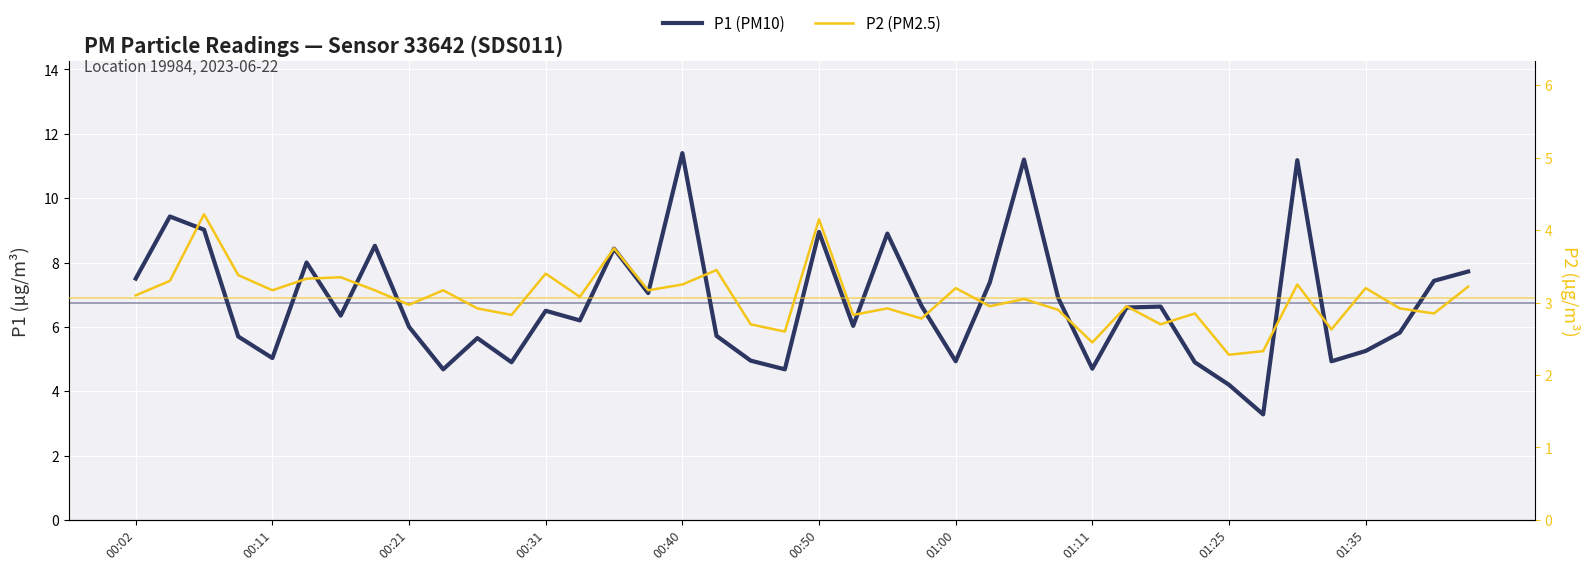

True or false: P1 (PM10) and P2 (PM2.5) intersect in this chart.

False